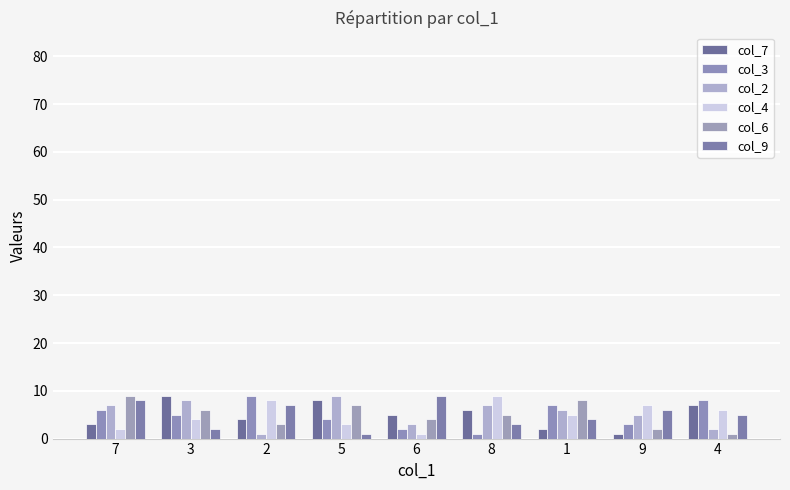

Which series has the largest total across all categories?

col_2